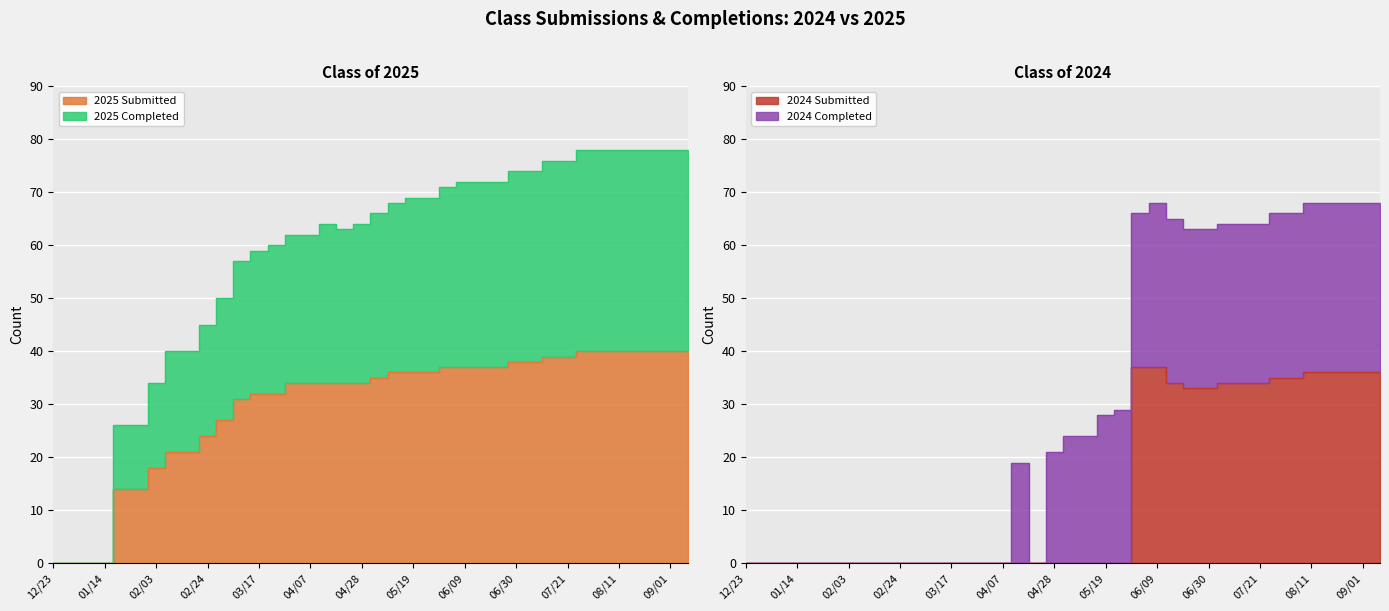

Is it true that 2024 Submitted equals 37 at 06/02?

True